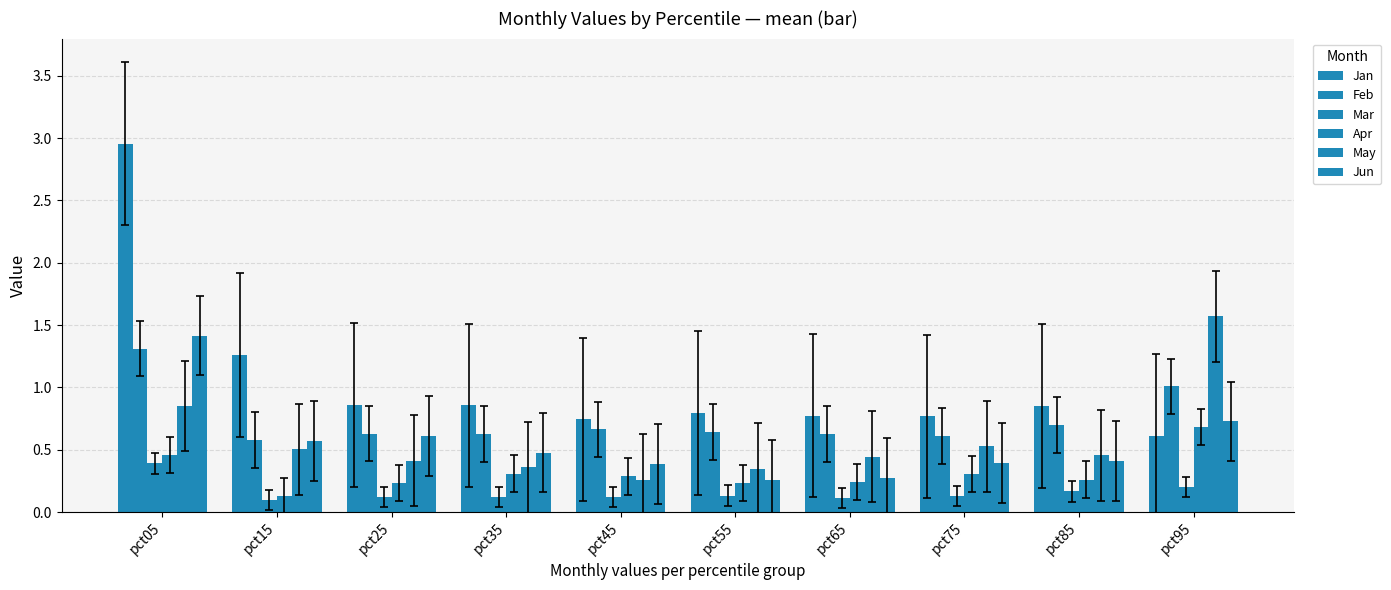

At pct65, list the series in order from smallest to largest.

Mar, Apr, Jun, May, Feb, Jan